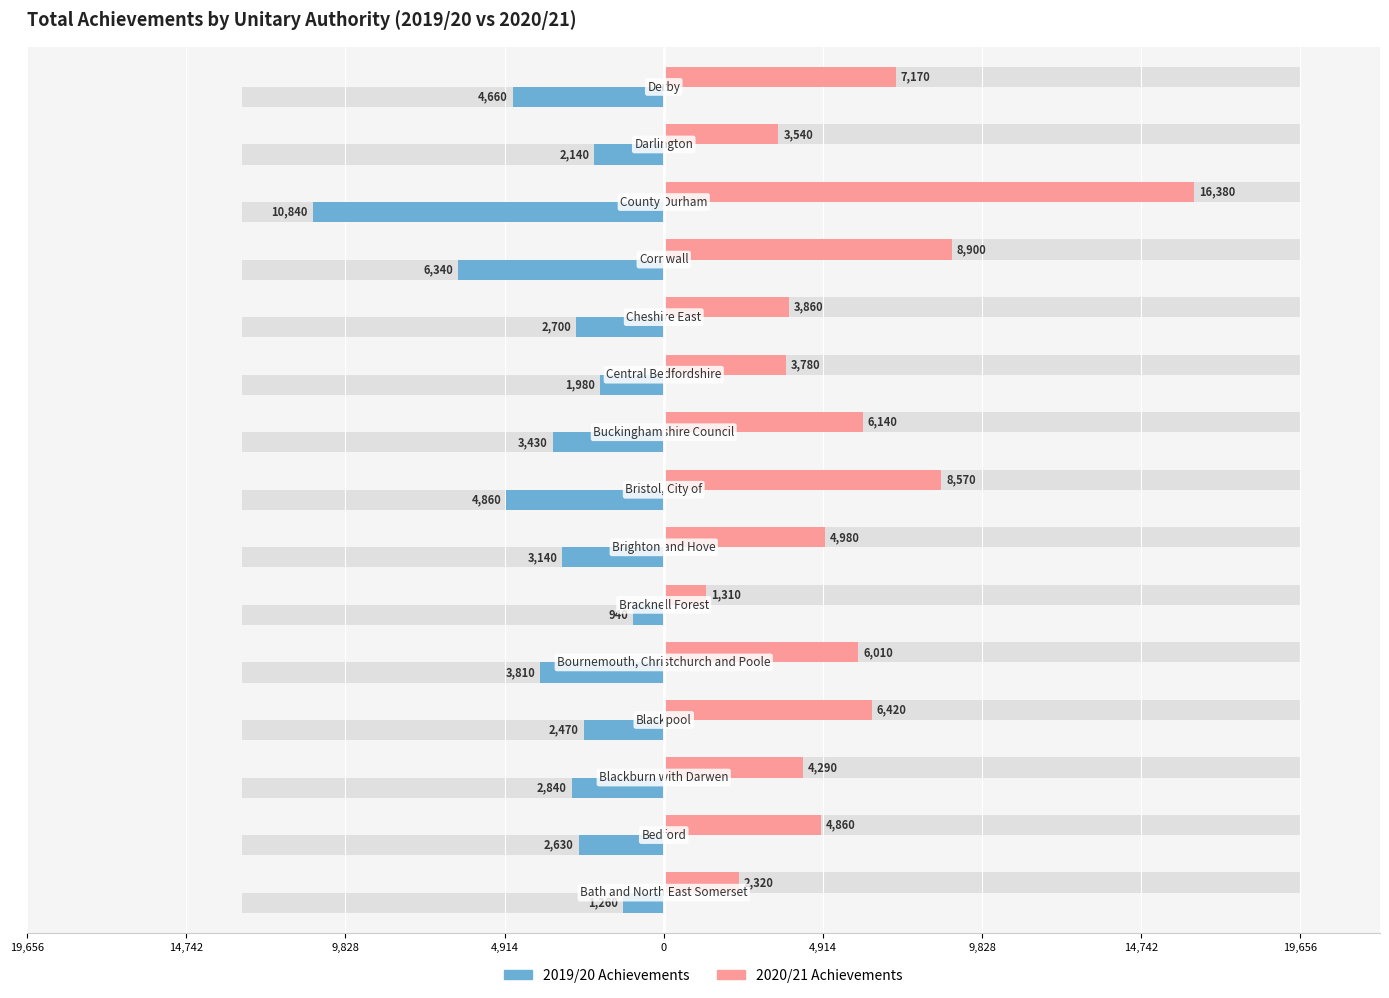

Does the chart contain any negative values?

Yes